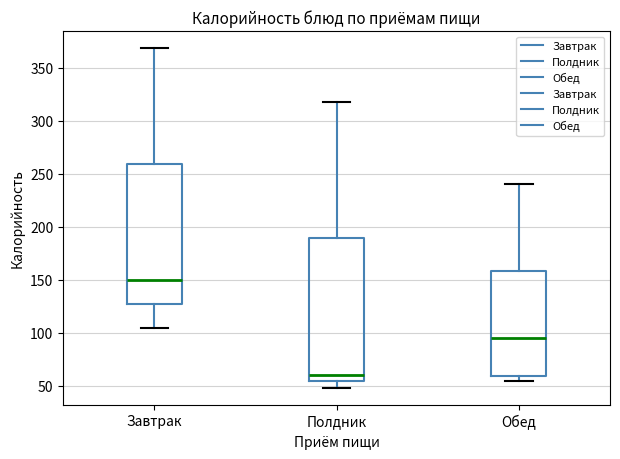

Reading left to right, transcribe this box plot: for each box, give where its median line is, the range the box spans, and where its two whiskers end, as read against the y-axis. The values are not printed on the chart, so give them approximately, as read against the axis.

Завтрак: median 150, box 125 to 260, whiskers 105 to 370
Полдник: median 60, box 55 to 190, whiskers 50 to 320
Обед: median 95, box 60 to 160, whiskers 55 to 240